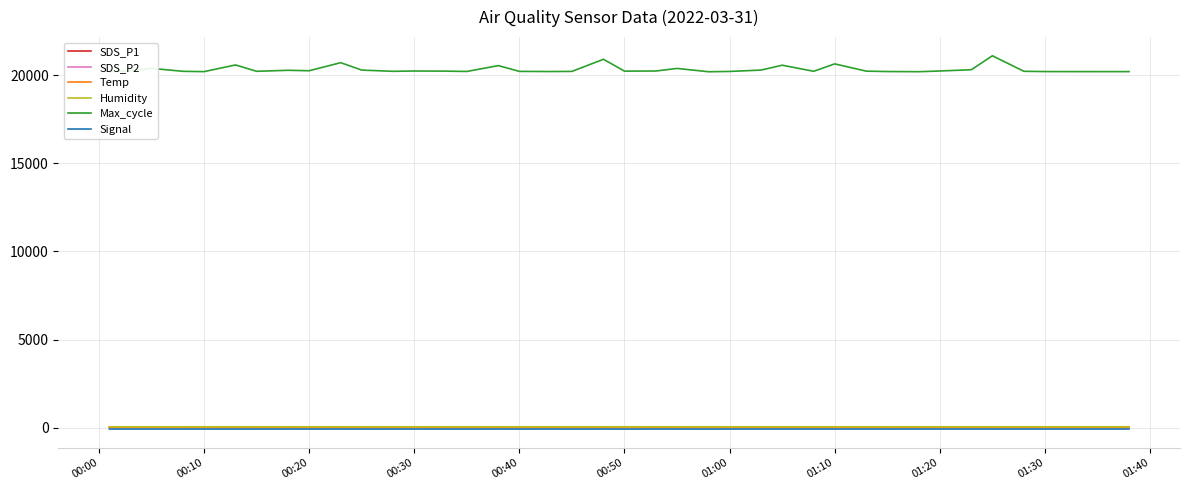

True or false: Humidity and SDS_P2 cross at least once.

False